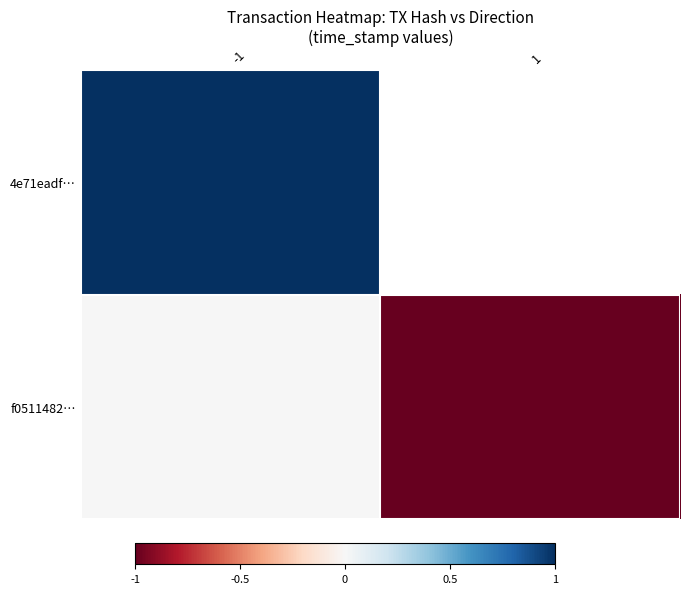

List the series in order of their peak value, highest first.

4e71eadf…, f0511482…